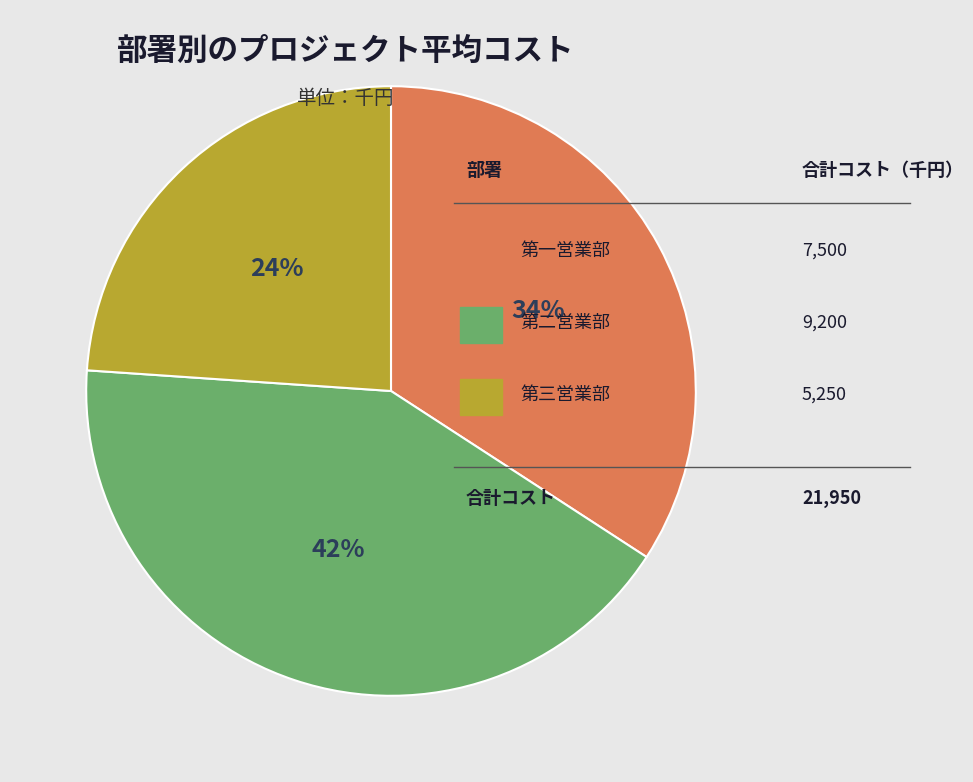

How many slices are in this pie chart?

3